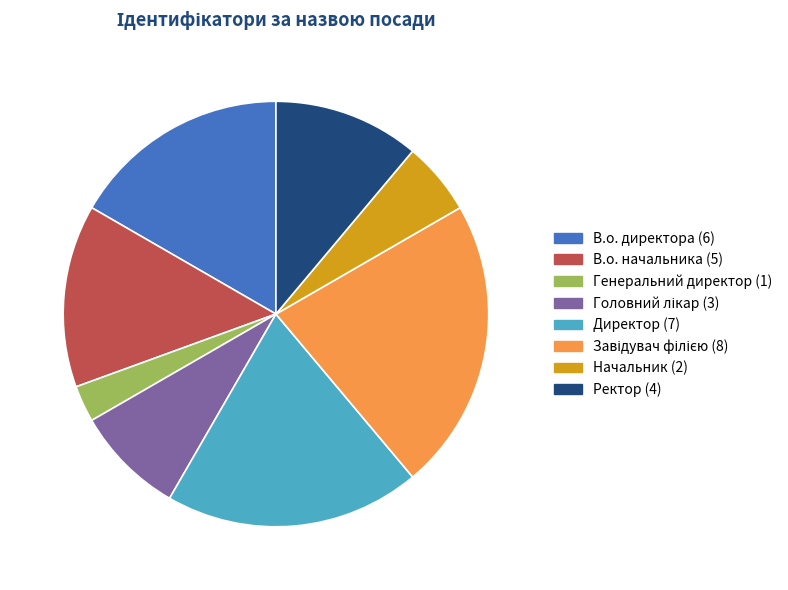

Which has a higher value, Директор (7) or Генеральний директор (1)?

Директор (7)